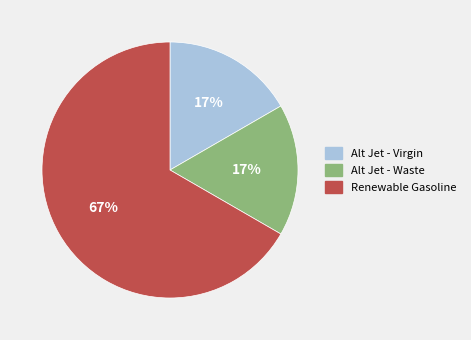

How many segments does this pie chart have?

3